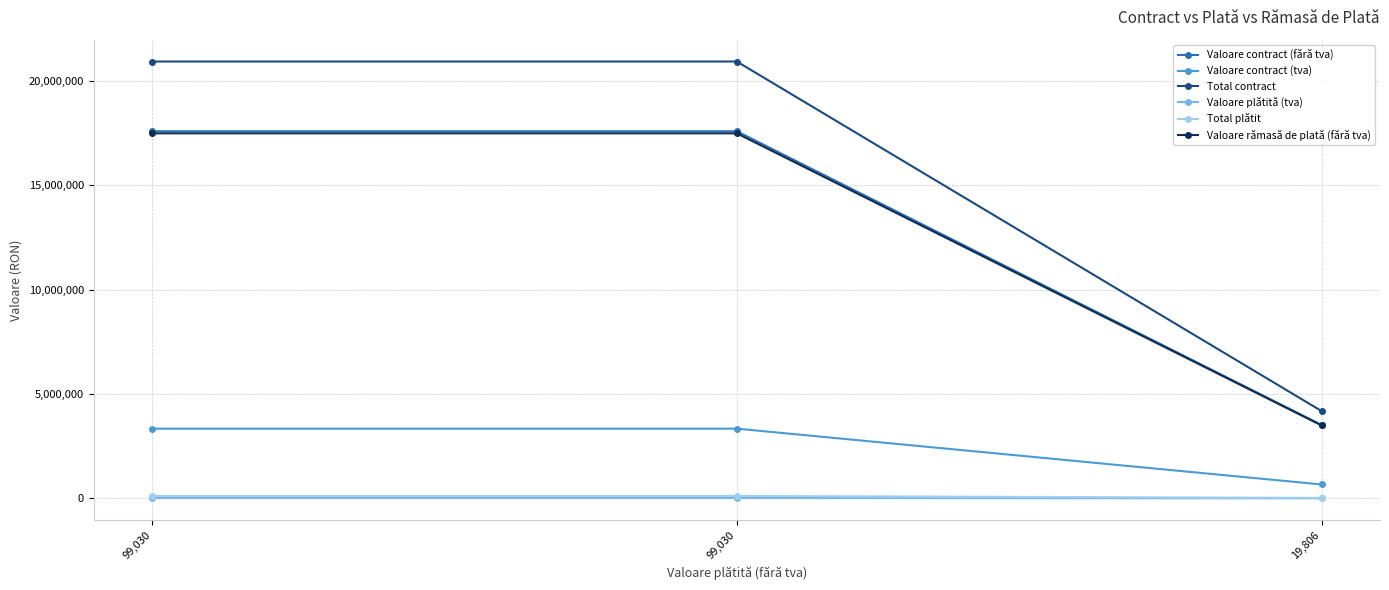

The value of Valoare plătită (tva) at 19,806 is 5565.1. True or false?

False